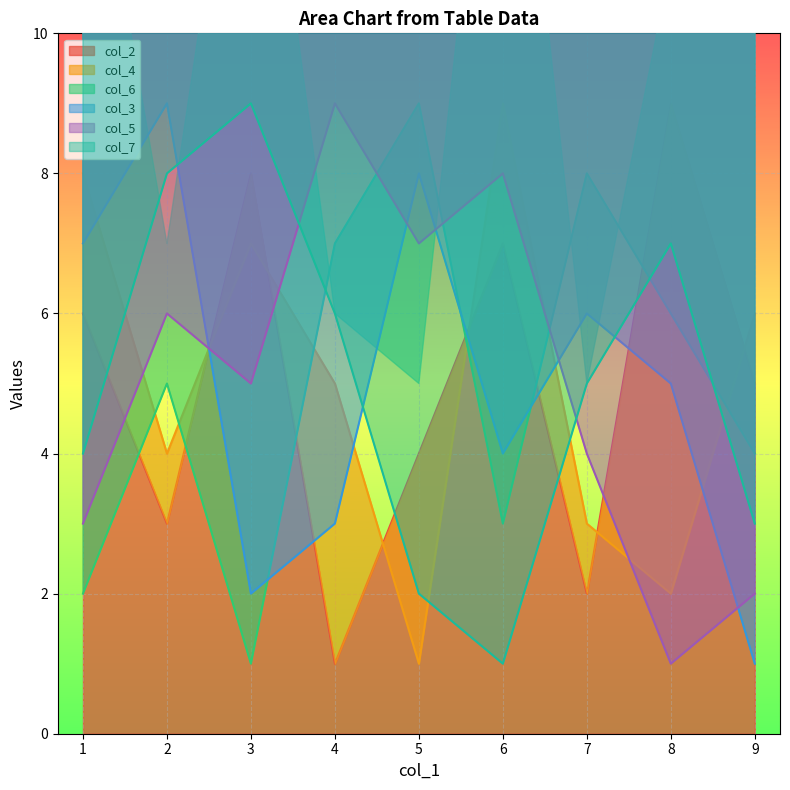

Rank the categories by col_2 value from lowest to highest.

4, 7, 2, 5, 9, 1, 6, 3, 8